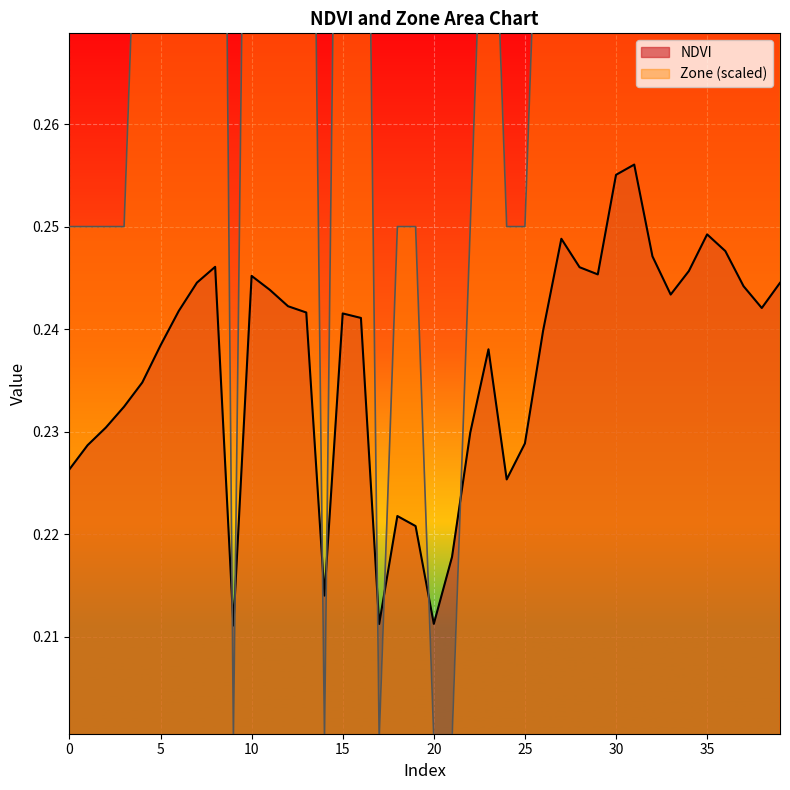

Reading left to right, list all the values displayed in this chart.

NDVI: 0.2	0.2	0.2	0.2	0.2	0.2	0.2	0.2	0.2	0.2	0.2	0.2	0.2	0.2	0.2	0.2	0.2	0.2	0.2	0.2	0.2	0.2	0.2	0.2	0.2	0.2	0.2	0.2	0.2	0.2	0.3	0.3	0.2	0.2	0.2	0.2	0.2	0.2	0.2	0.2
Zone: 0.2	0.2	0.2	0.2	0.3	0.3	0.3	0.3	0.4	0.2	0.3	0.3	0.3	0.3	0.2	0.3	0.3	0.2	0.2	0.2	0.2	0.2	0.2	0.3	0.2	0.2	0.3	0.4	0.4	0.4	0.5	0.5	0.4	0.3	0.4	0.4	0.4	0.3	0.3	0.3